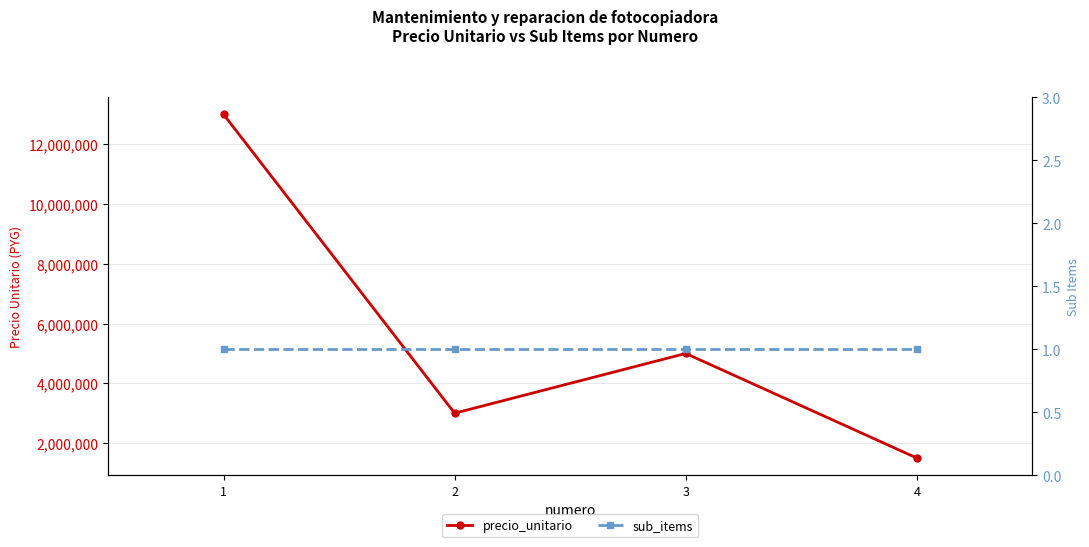

Which has a higher value, 2 or 4?

2